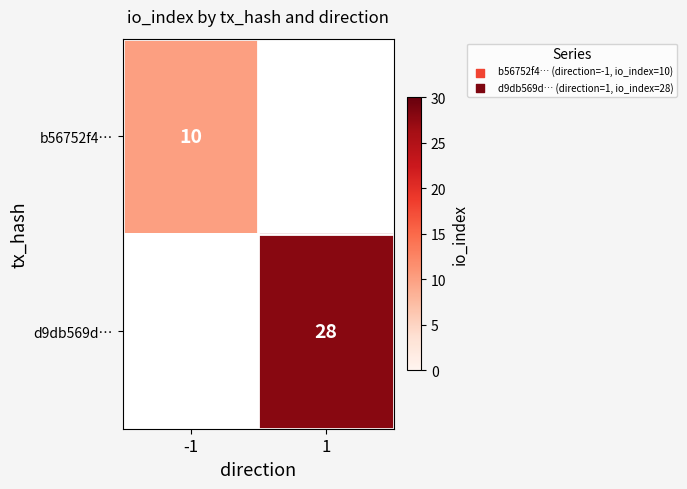

Which category has the highest value across all series?

1